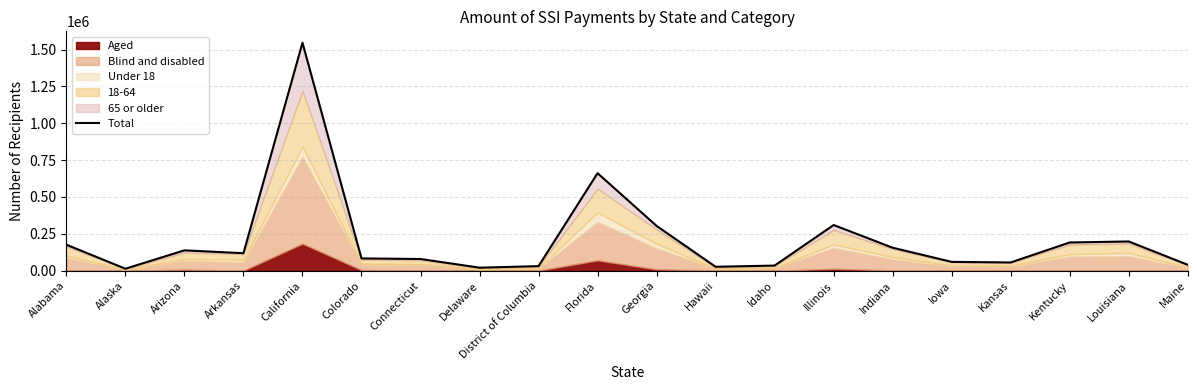

Which has a higher value, District of Columbia or Illinois?

Illinois